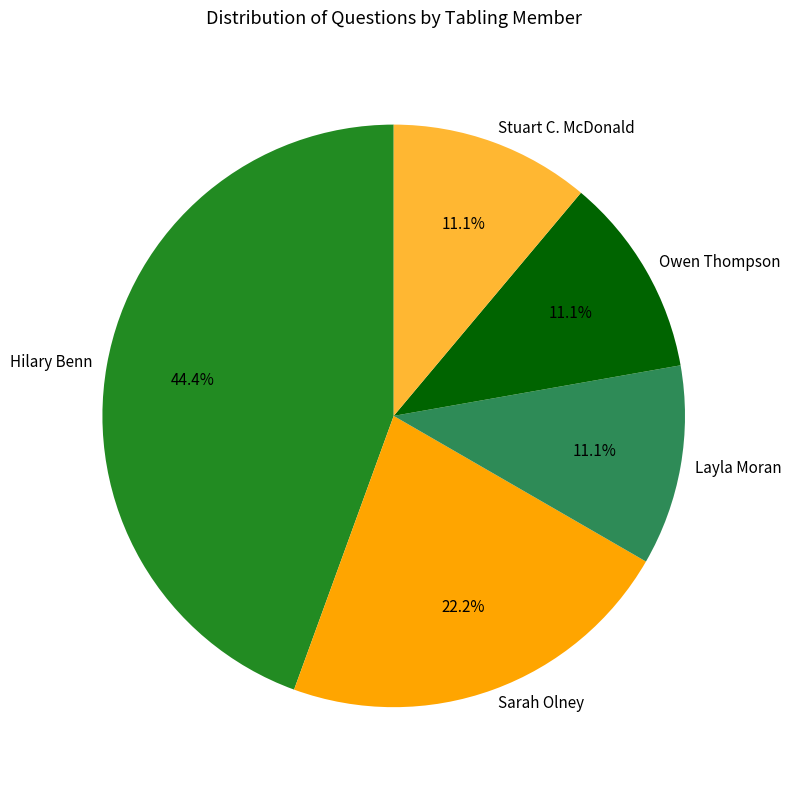

Between Hilary Benn and Layla Moran, which is larger?

Hilary Benn